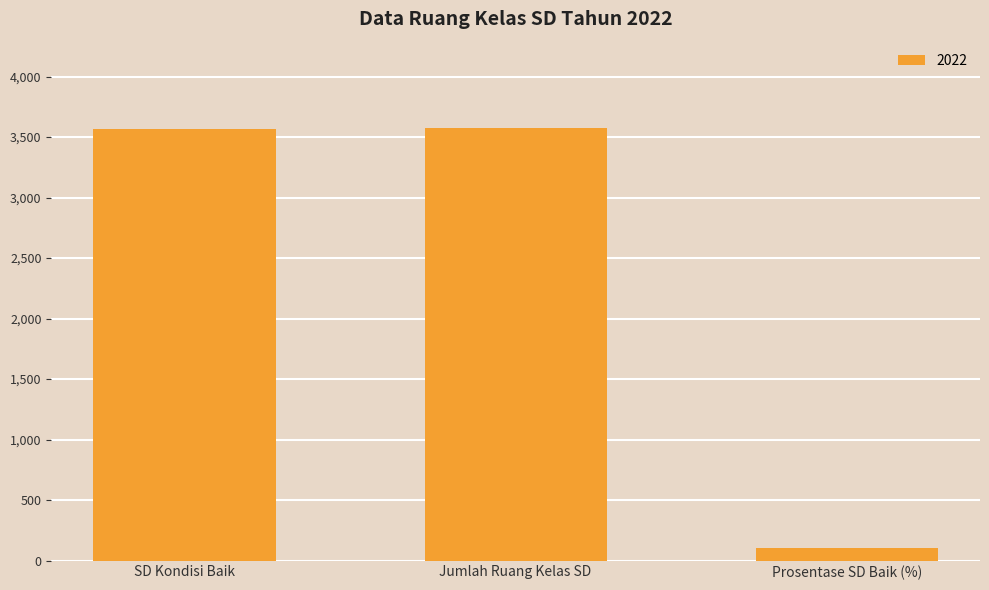

What is the label of the 1st bar from the left?

SD Kondisi Baik